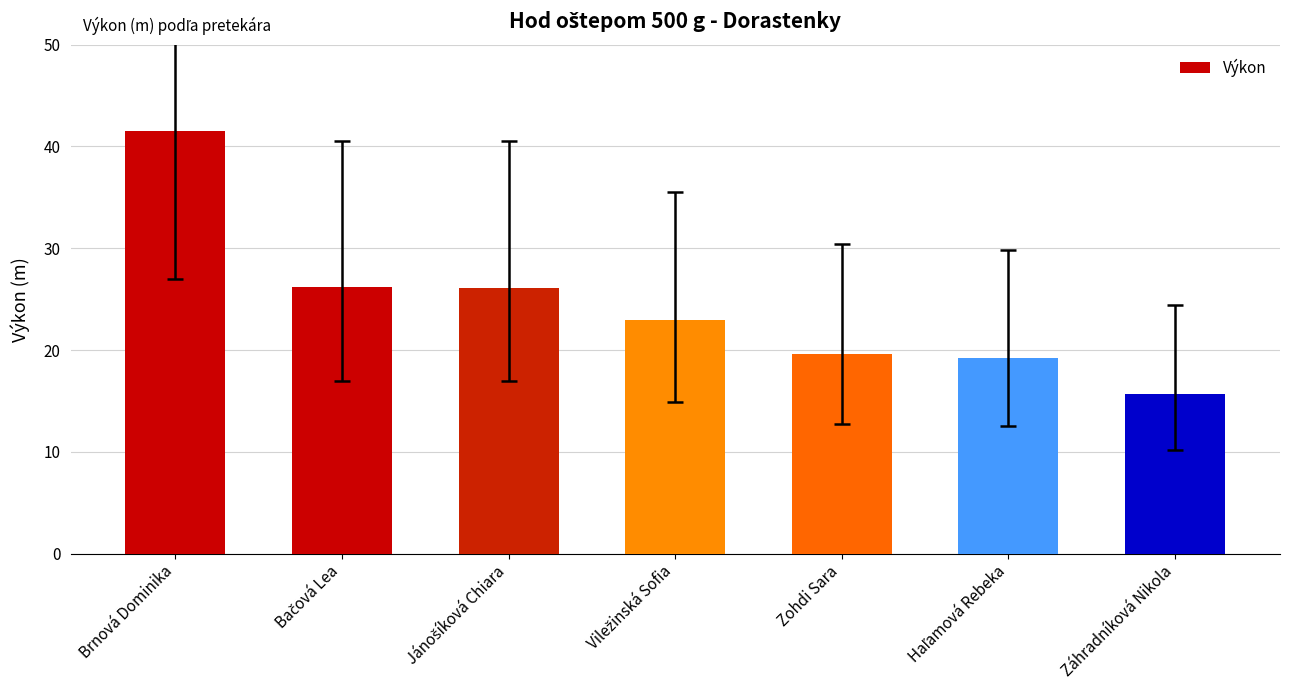

What is the label of the 1st bar from the left?

Brnová Dominika